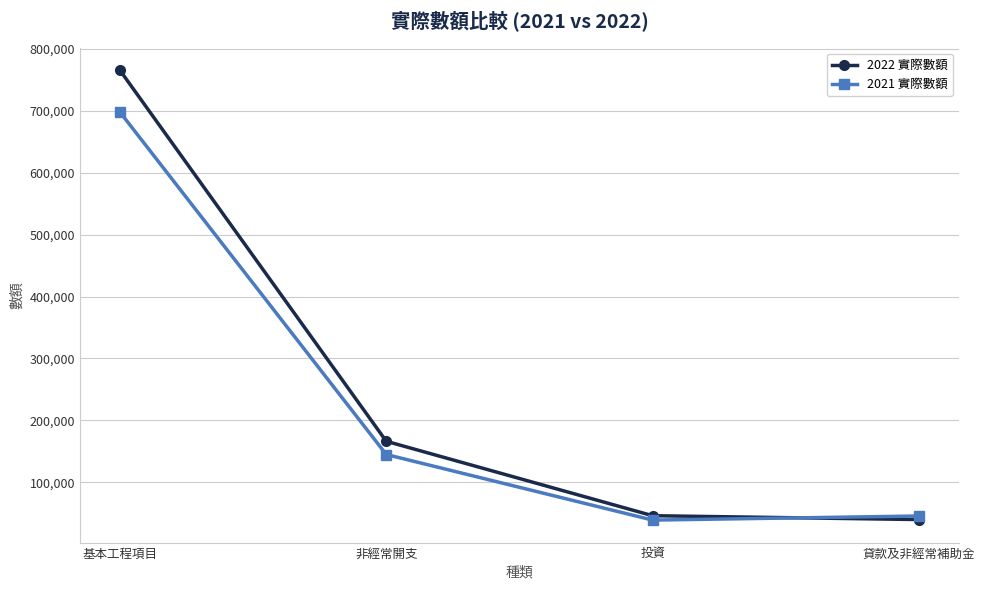

The 2022 實際數額 series shows 166338 at 非經常開支. True or false?

True